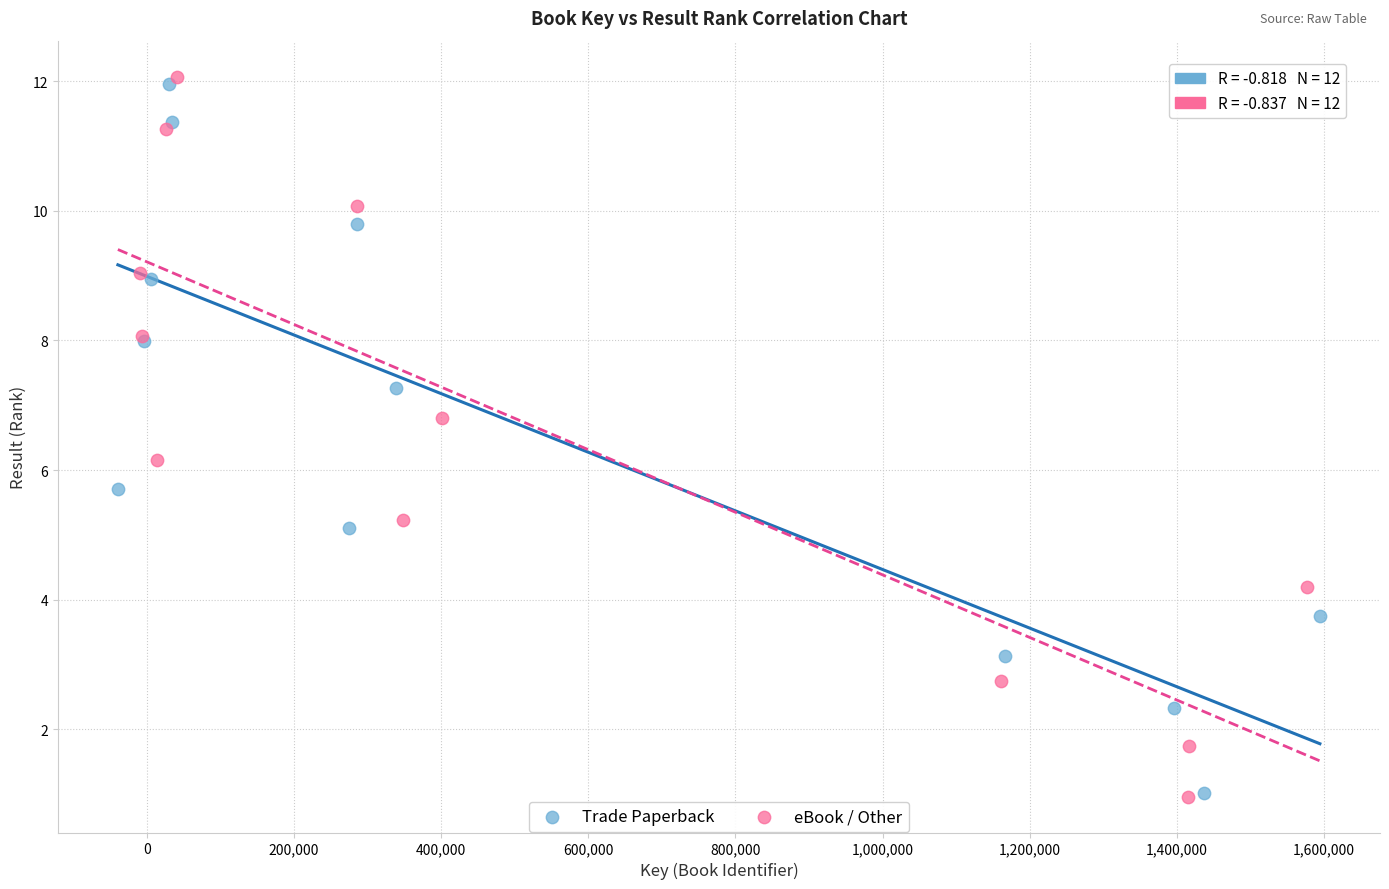

Which series has the widest spread of Y values?

eBook / Other